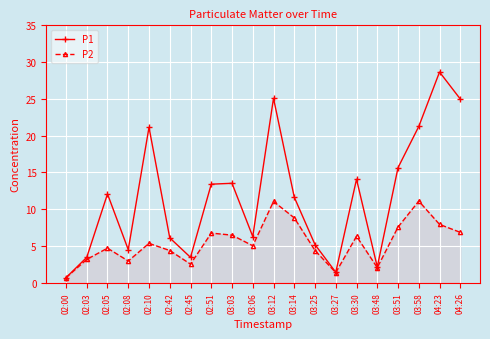

What is the difference between the highest and lowest values at 02:45?

0.9